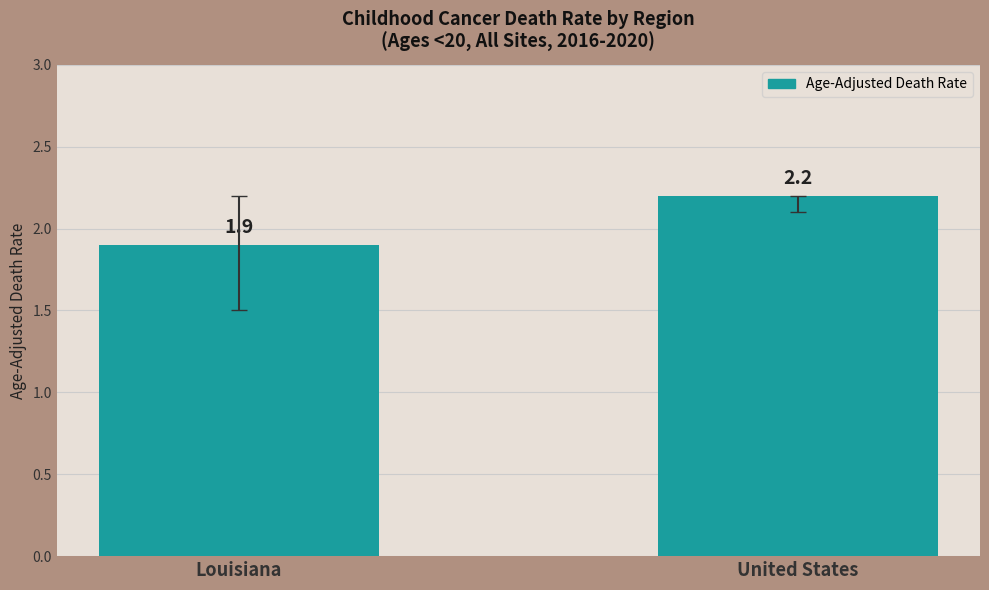

List the labels in order of value, largest first.

United States, Louisiana